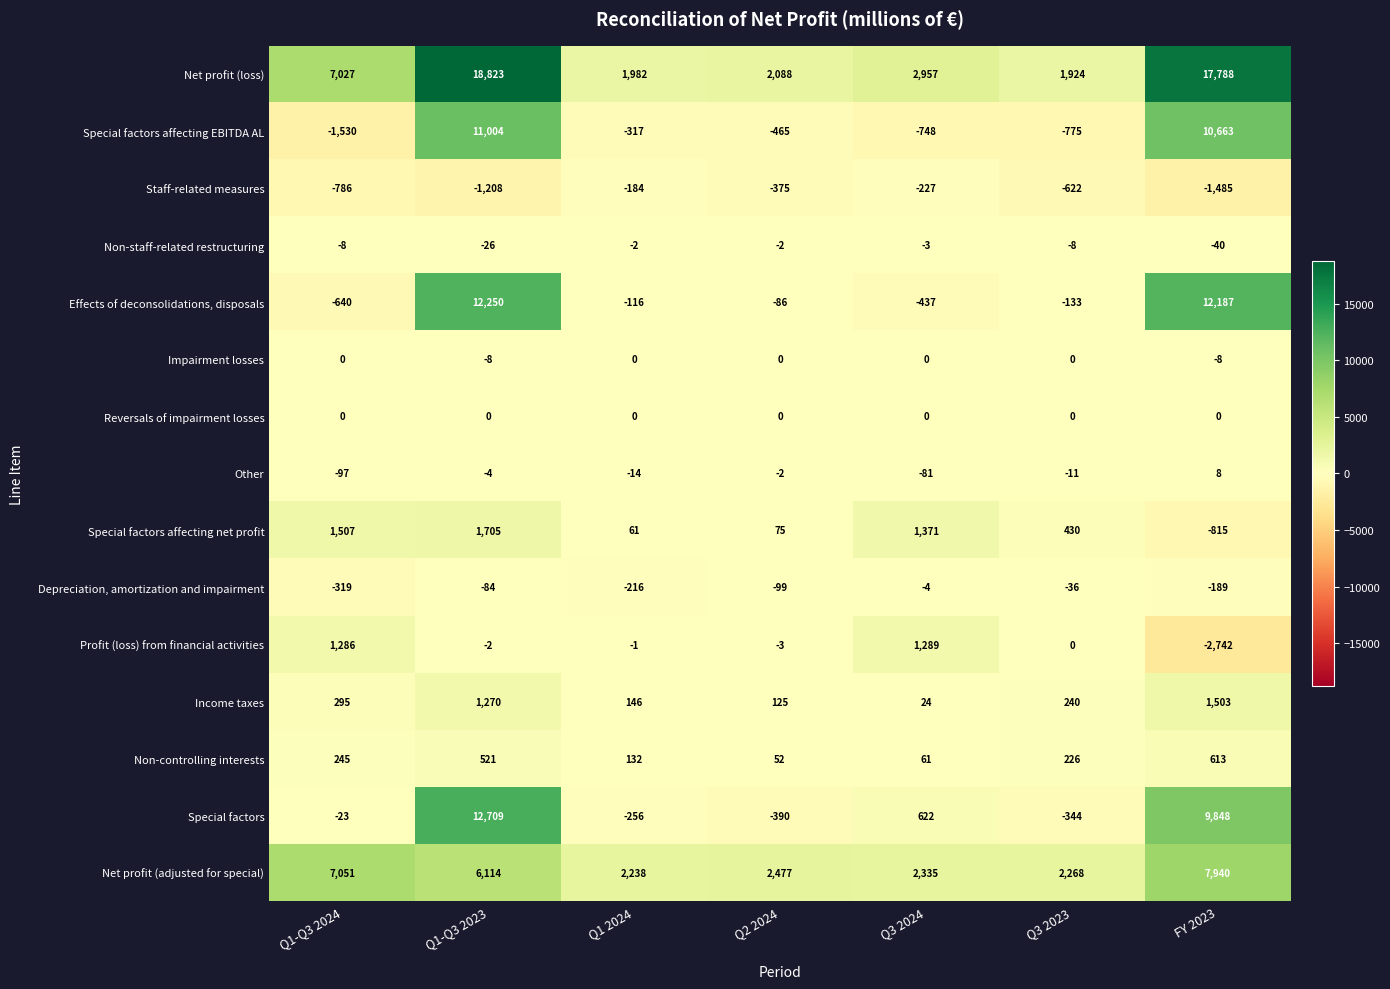

What is the sum of all Effects of deconsolidations, disposals values?

23025